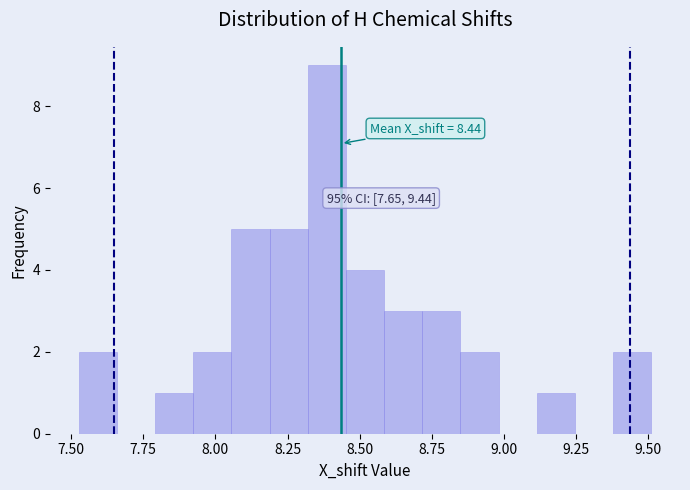

Around what value on the x-axis is the tallest bar? Give the approximate position of its centre, as read against the axis.

8.40